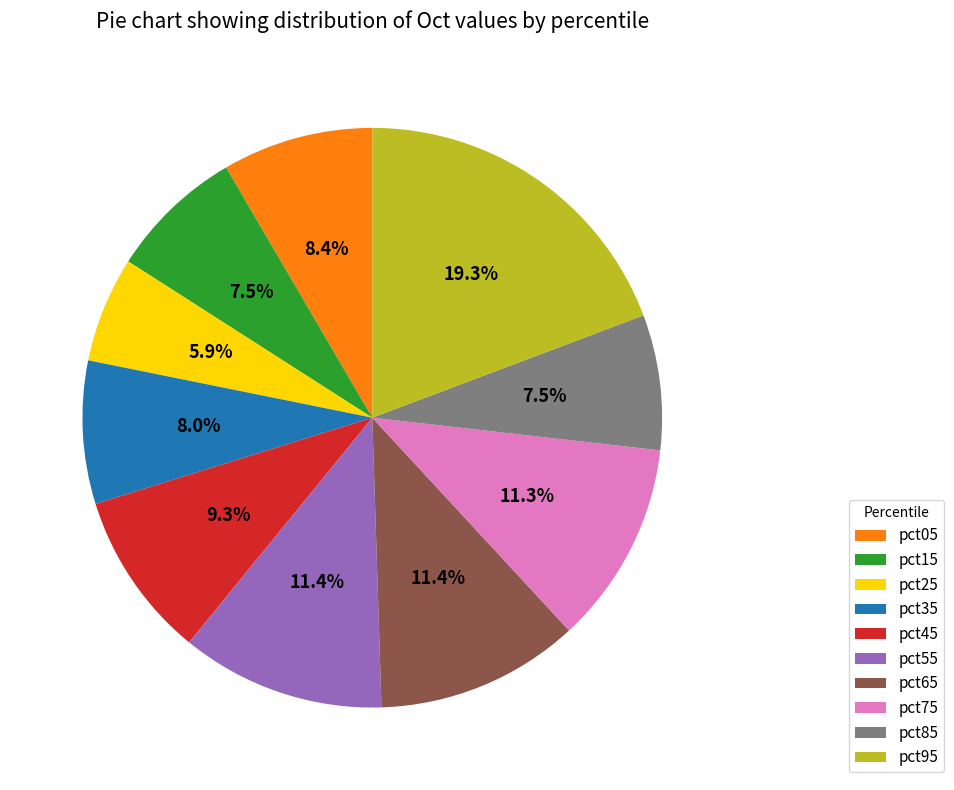

Is there a majority slice in this chart?

No